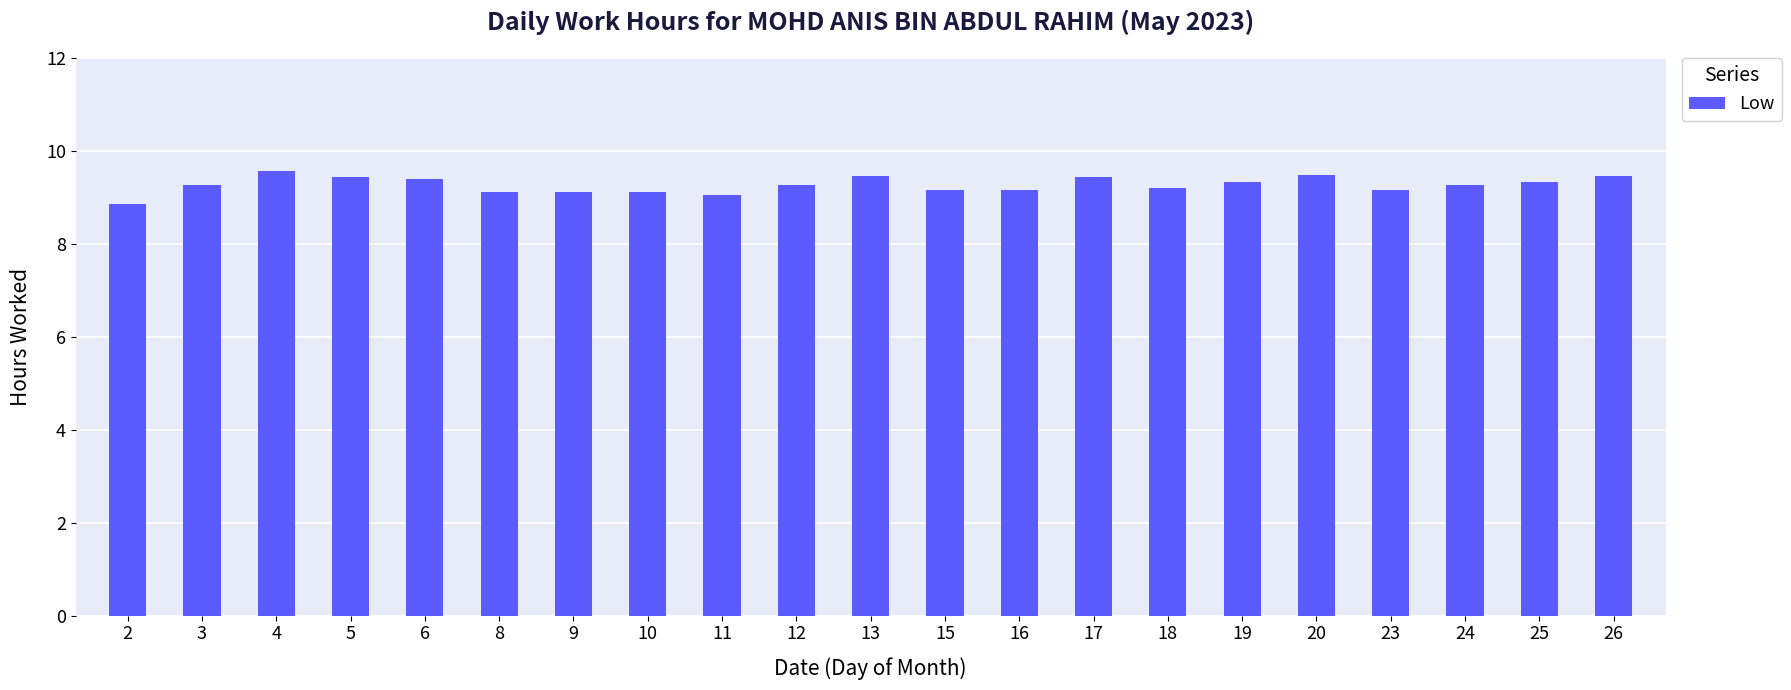

True or false: the data shows 8.9 at 2.

True